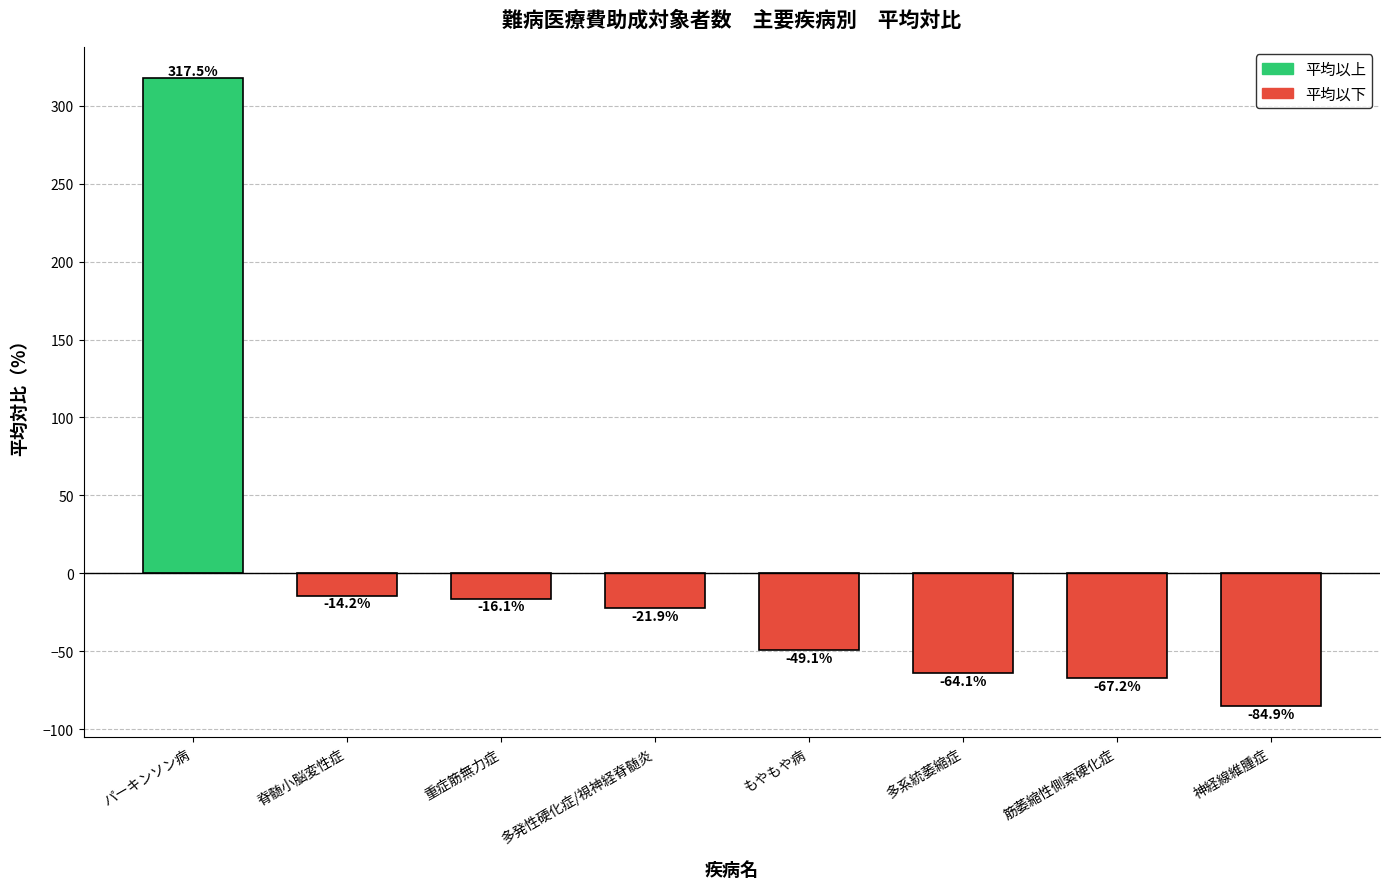

How many values exceed -21?

3